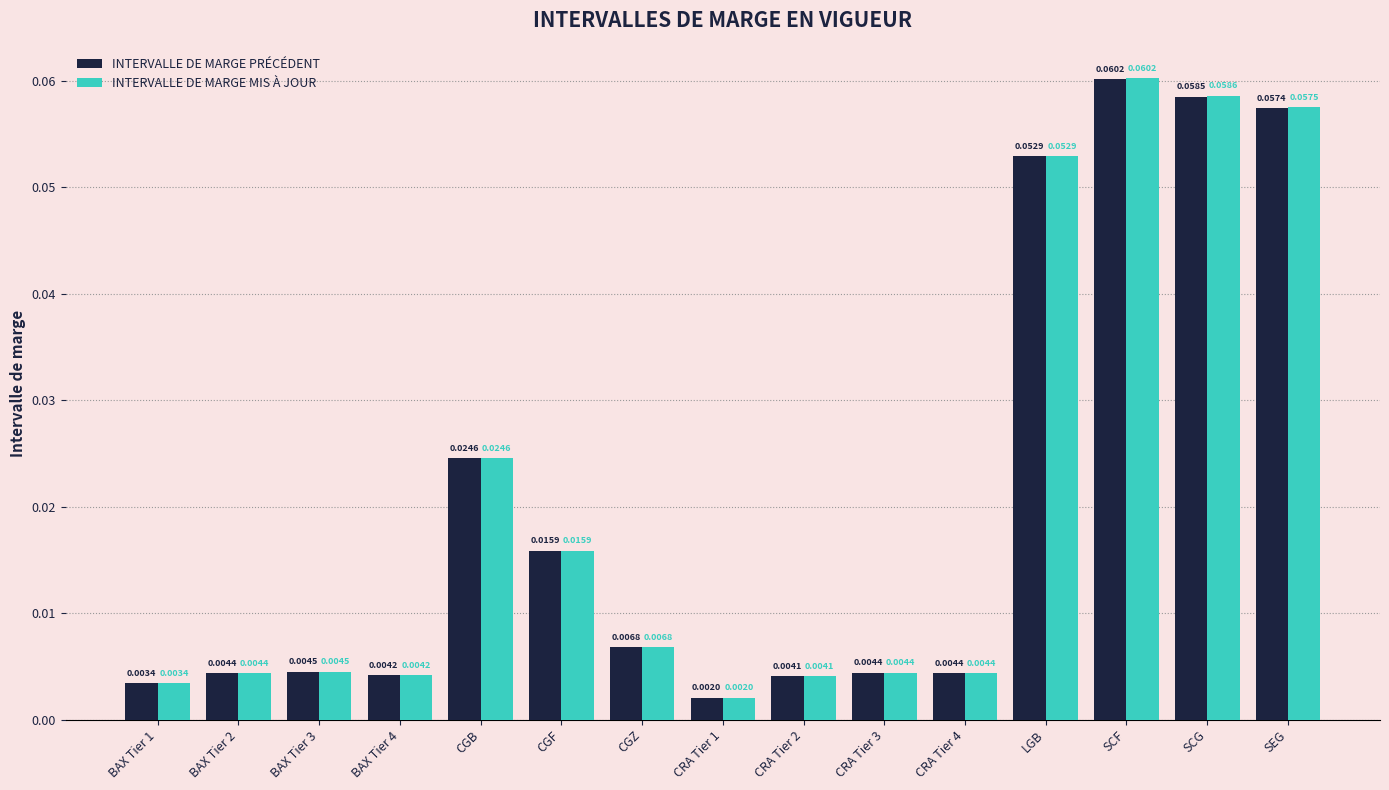

Does the chart contain any negative values?

No